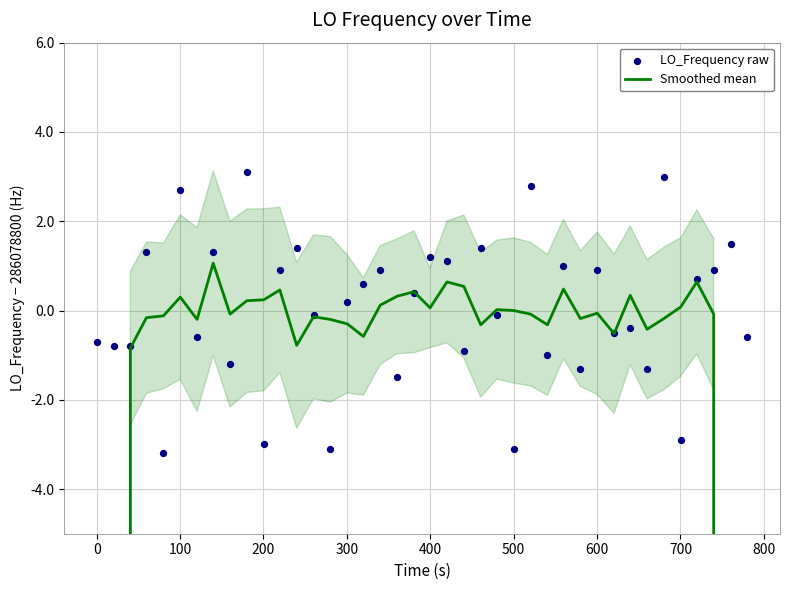

What are all the series names shown in the legend?

Smoothed mean, LO_Frequency raw